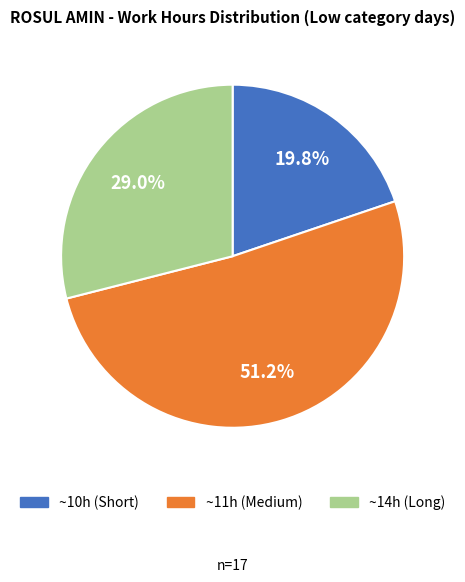

Is there any slice that represents more than half of the pie?

Yes